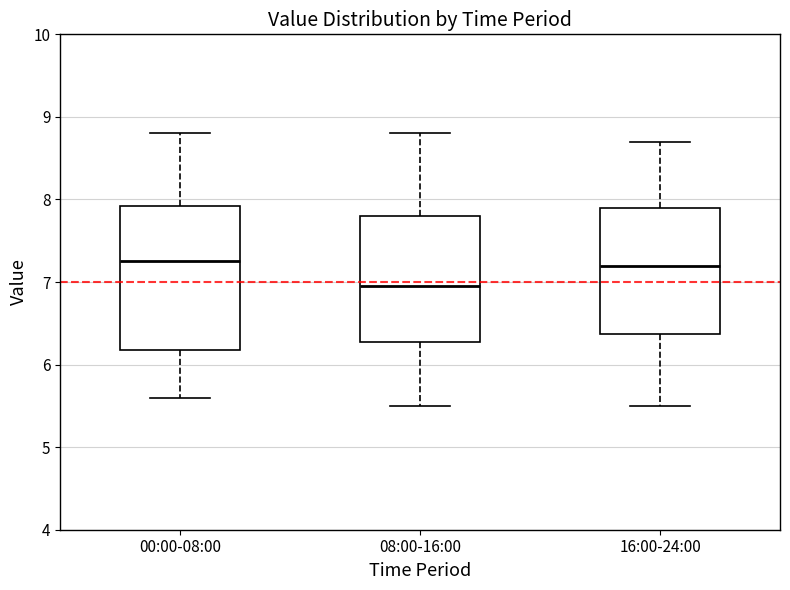

Which box is the tallest, from its lower edge to its upper edge?

00:00-08:00